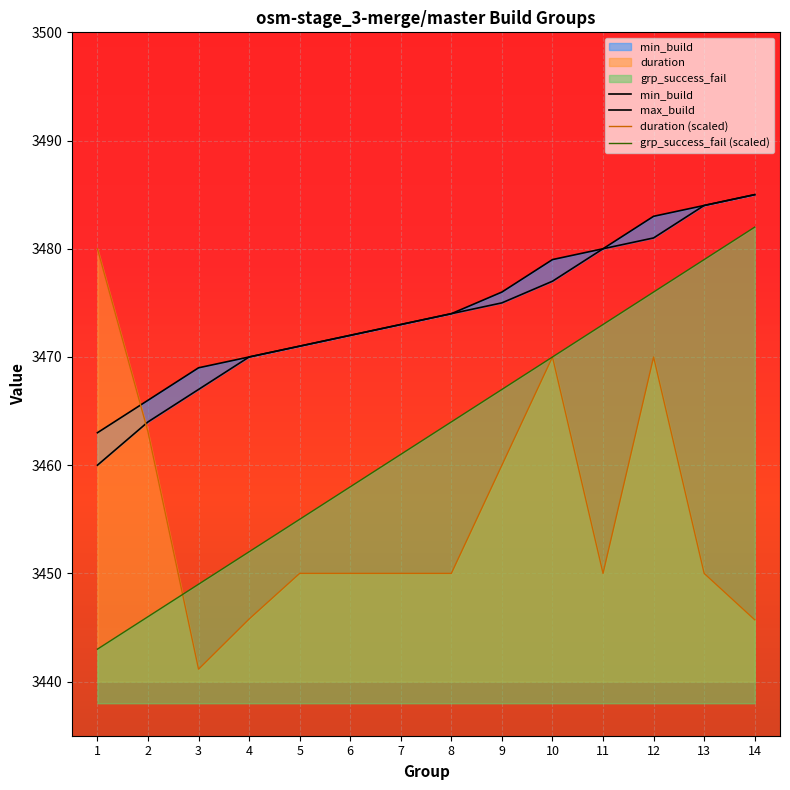

Does the chart display data point markers on the line(s)?

No